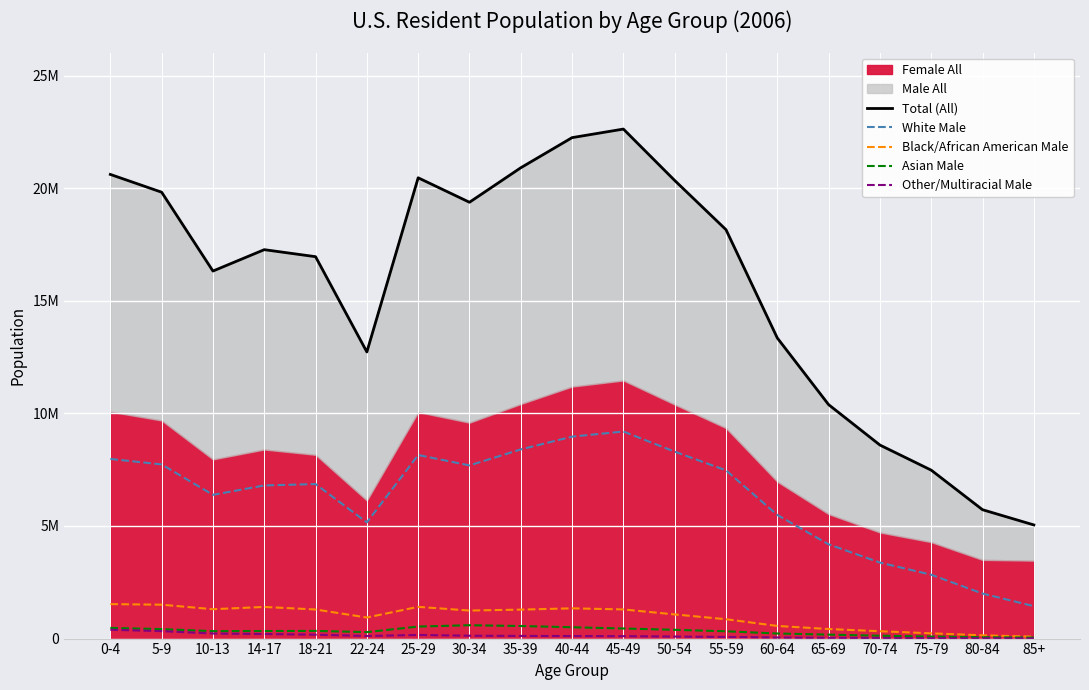

What is the label of the 13th point from the left?

55-59